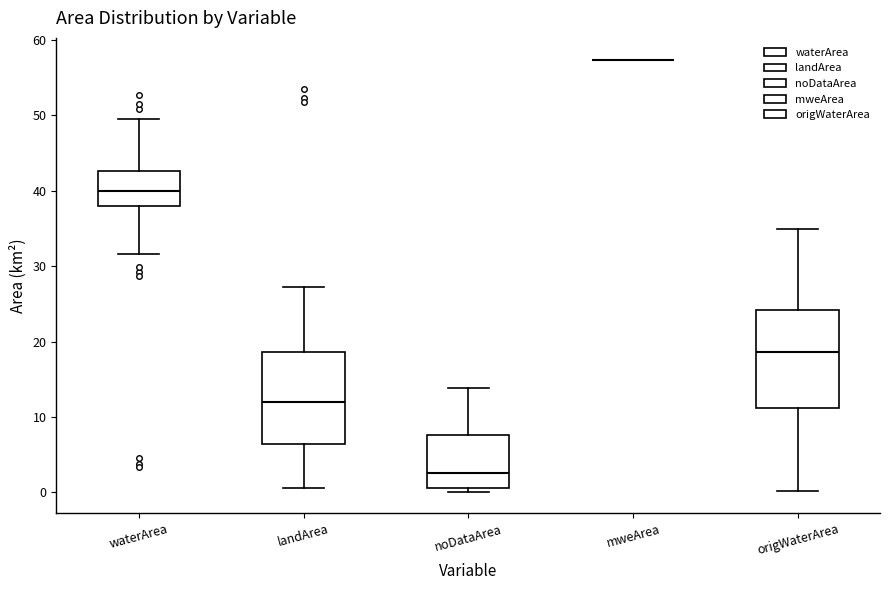

Reading left to right, read every box against the y-axis: the position of its median line, the range the box covers, and the ends of its whiskers. The values are not printed on the chart, so give them approximately, as read against the axis.

waterArea: median 40, box 38 to 43, whiskers 32 to 49
landArea: median 12, box 6 to 19, whiskers 1 to 27
noDataArea: median 3, box 1 to 8, whiskers 0 to 14
mweArea: box collapsed to a line at 57, whiskers 57 to 57
origWaterArea: median 19, box 11 to 24, whiskers 0 to 35